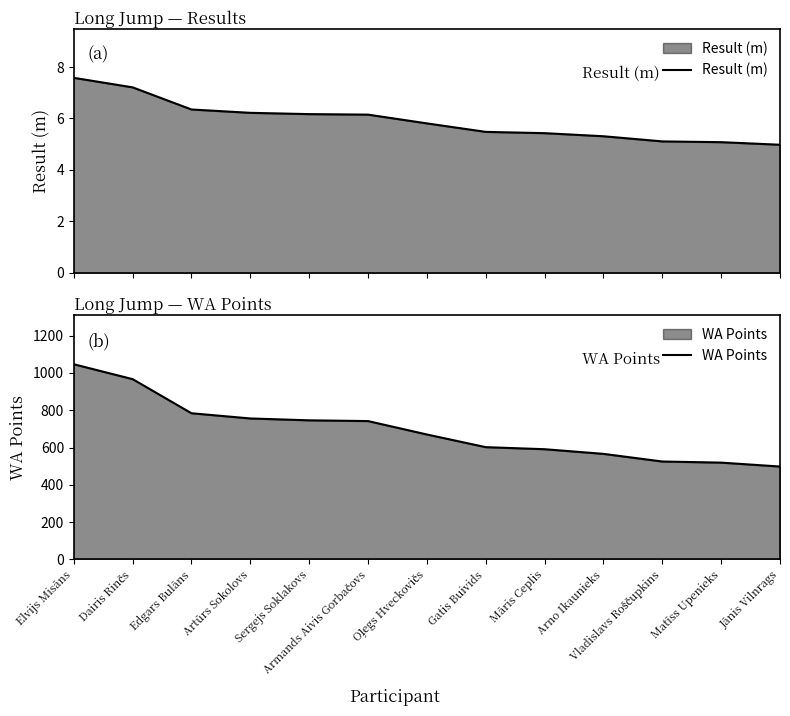

At which label is Result (m) closest to 6?

Armands Aivis Gorbačovs